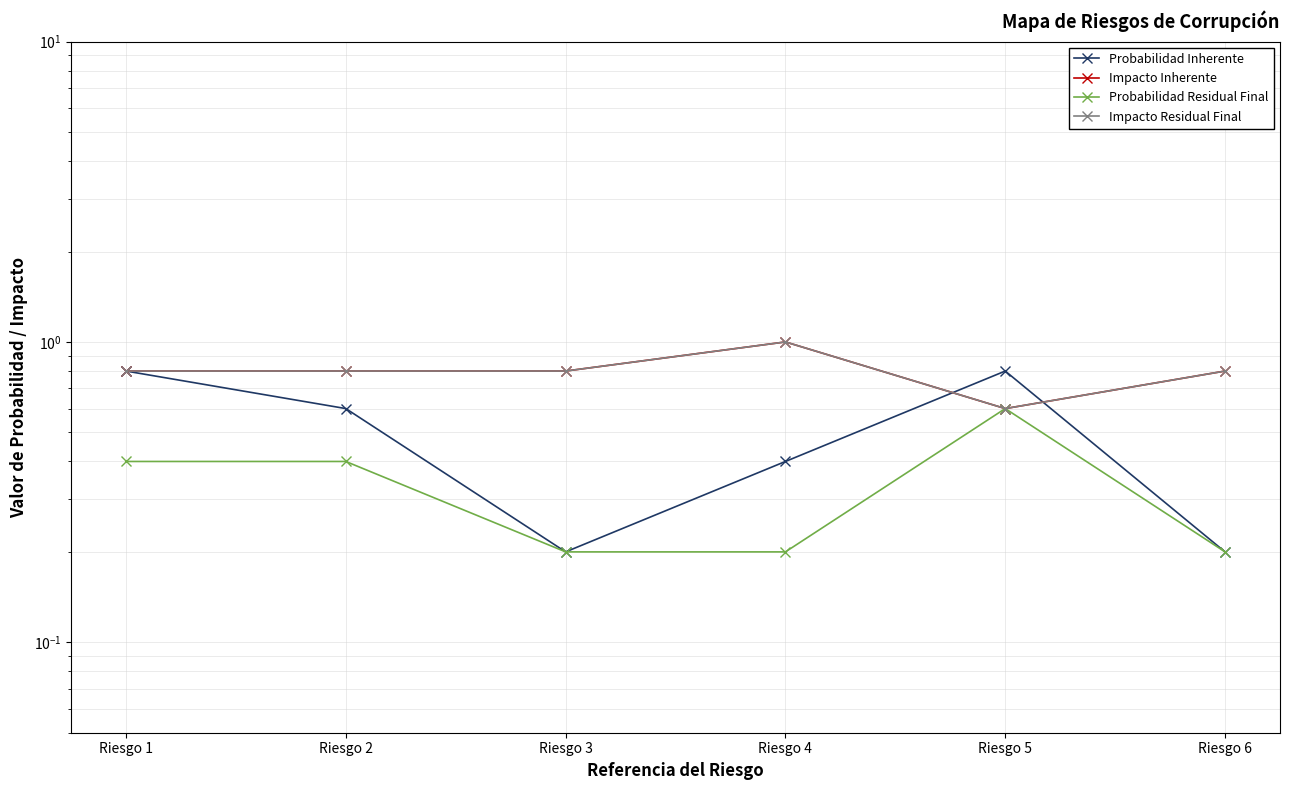

Which series has the widest spread of values?

Probabilidad Inherente